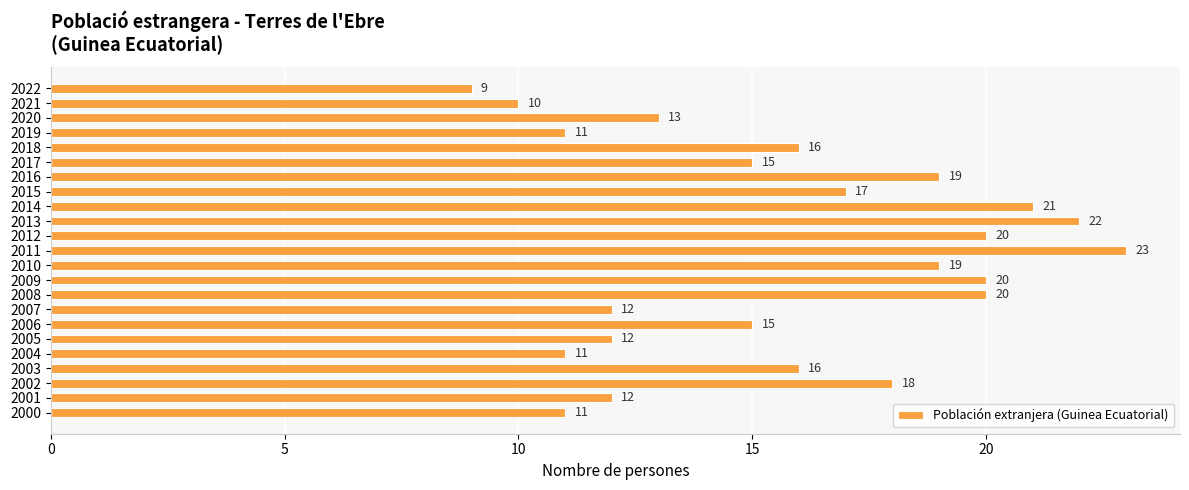

How many data points does each series have?

23